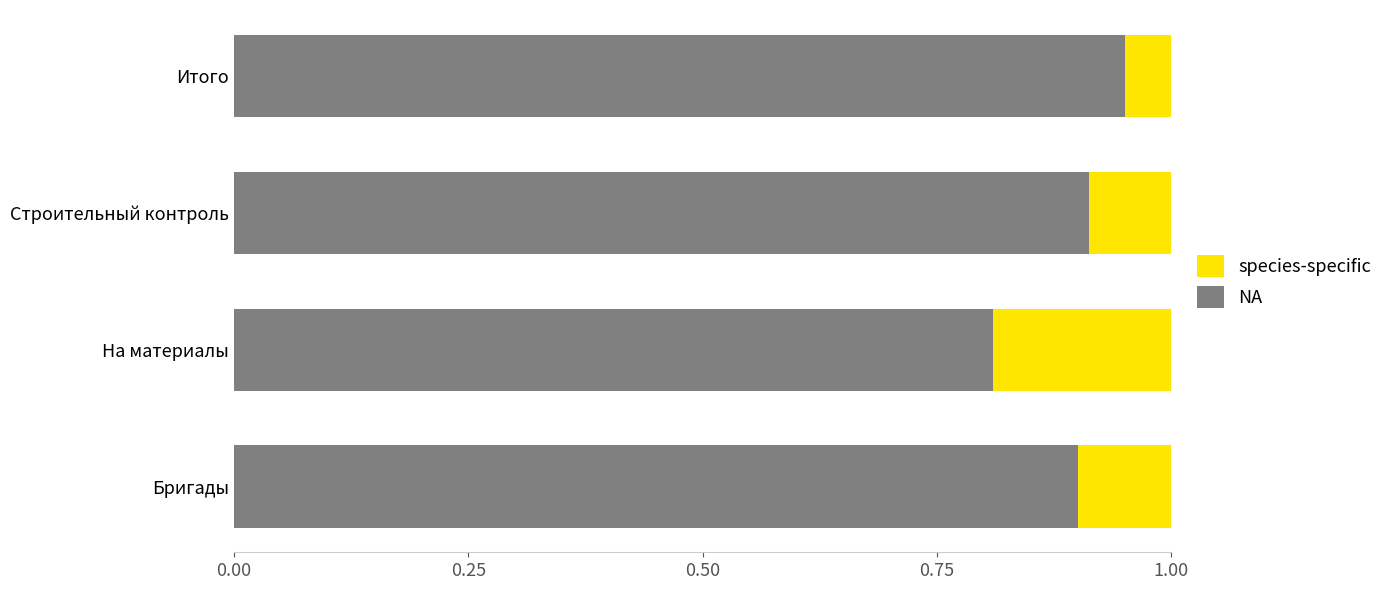

How many NA values are between 0 and 1?

4